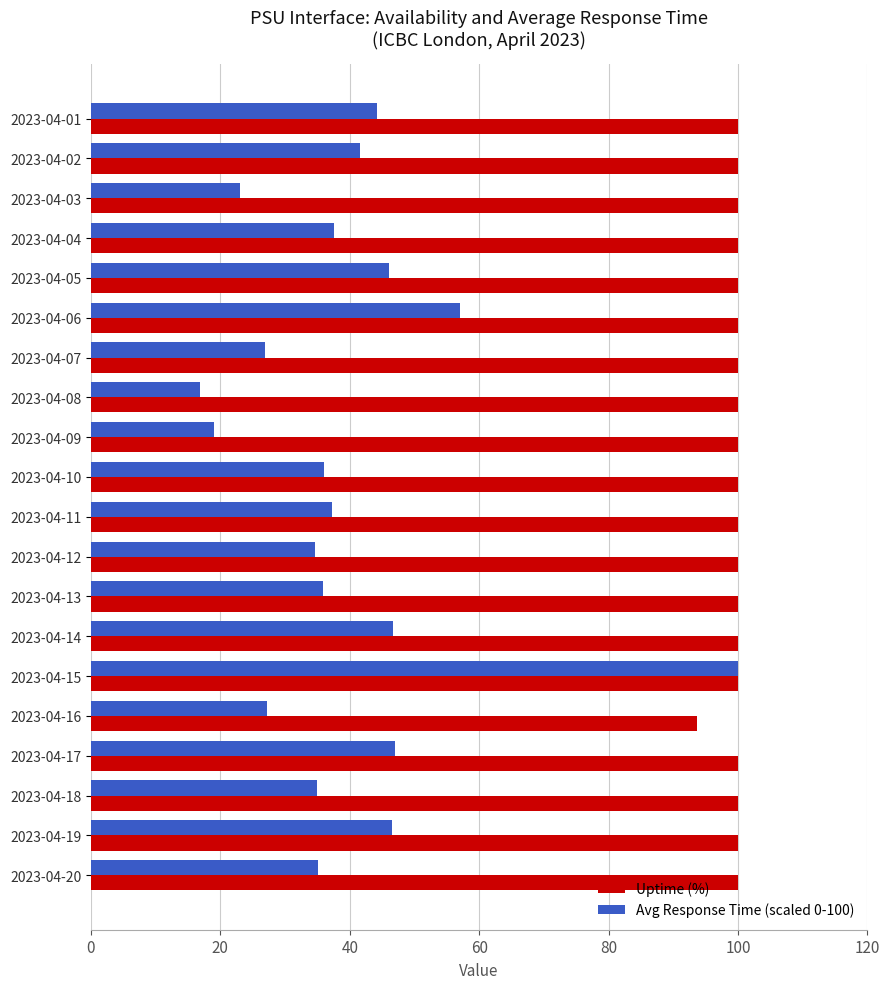

What is the total value across all series at 2023-04-05?

146.1